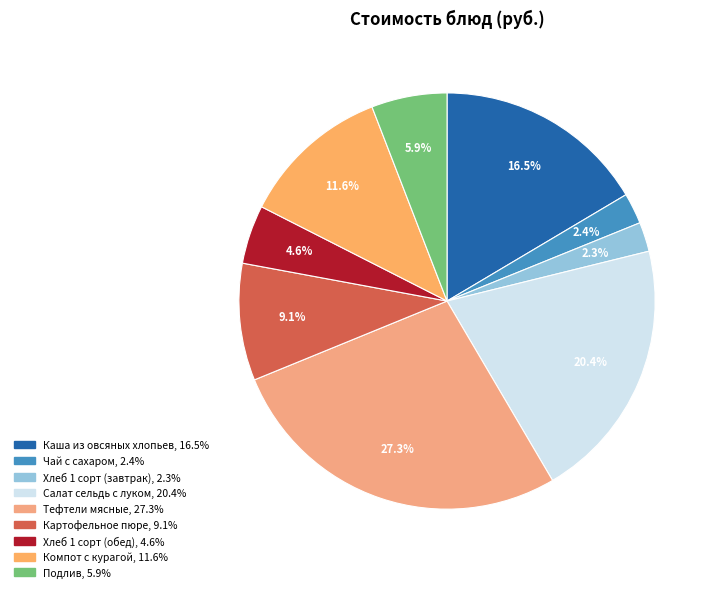

How many slices are in this pie chart?

9